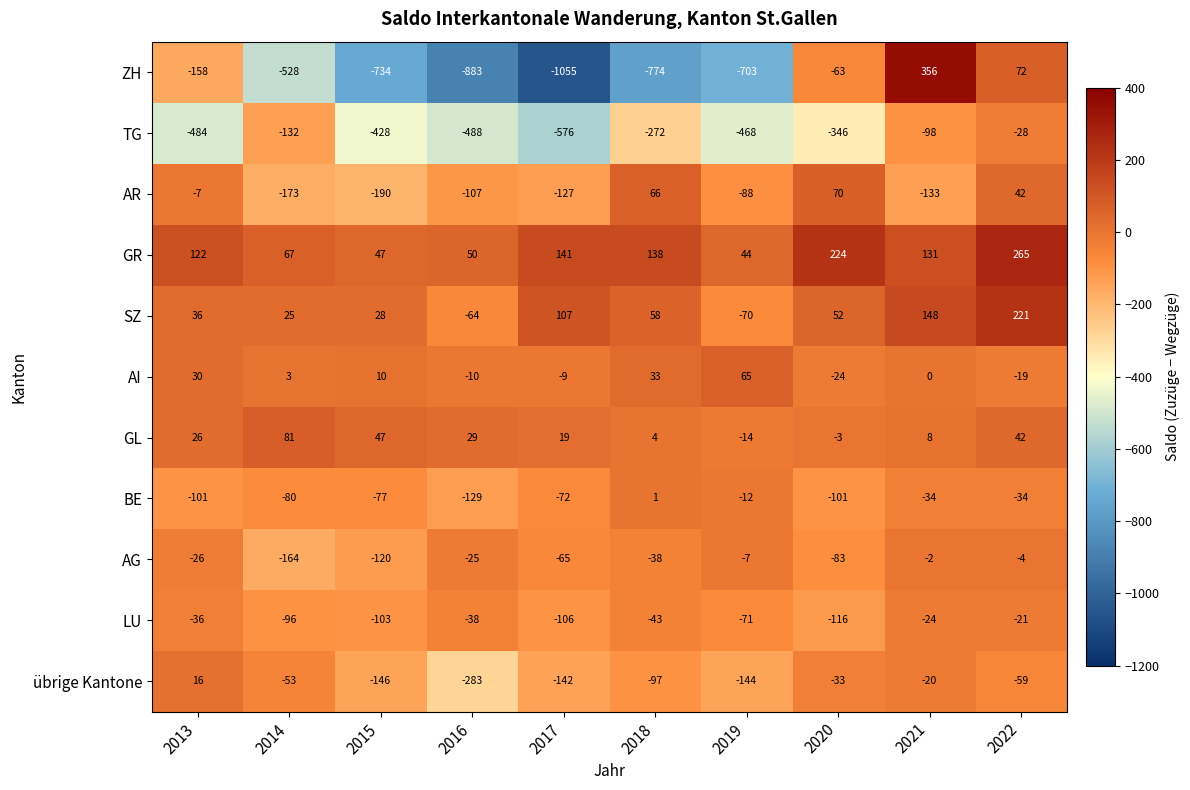

Which series has the largest total across all categories?

GR